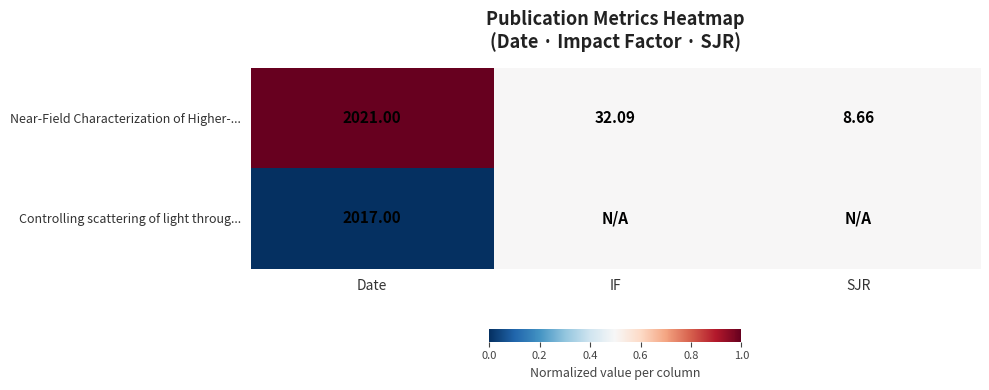

At which label does Near-Field Characterization of Higher-... first exceed 32?

Date